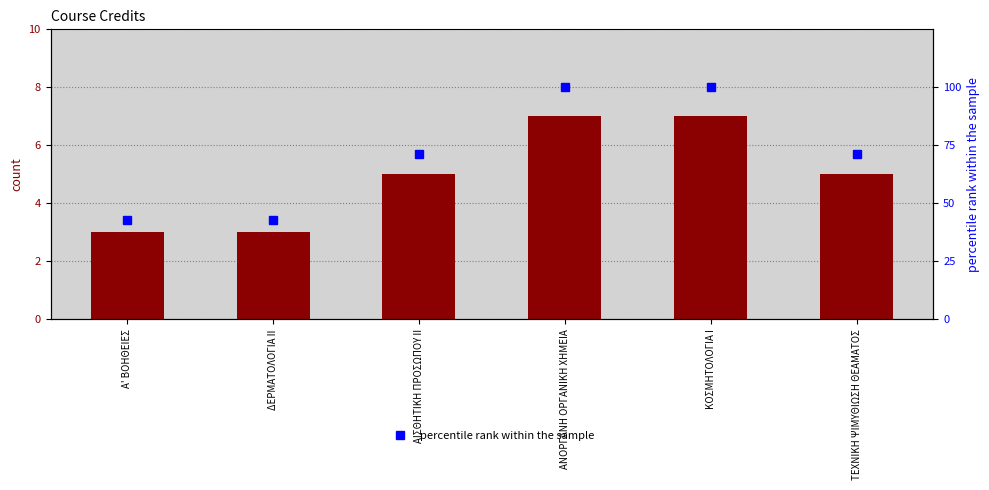

The percentile rank within the sample series shows 71.4 at ΑΙΣΘΗΤΙΚΗ ΠΡΟΣΩΠΟΥ ΙΙ. True or false?

True